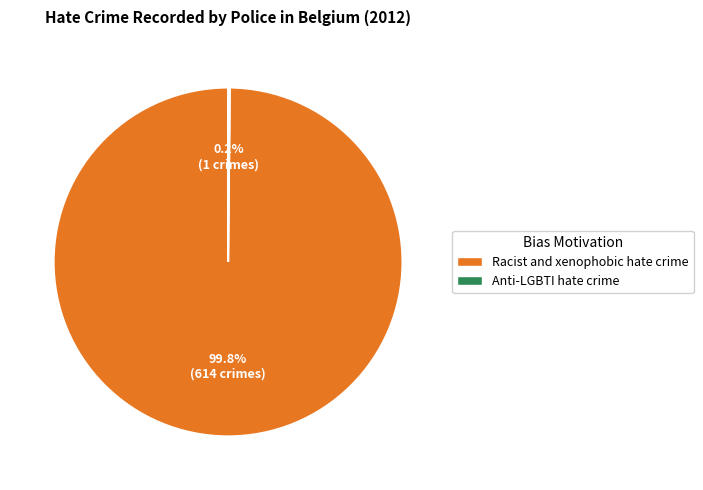

How much of the chart is everything except Racist and xenophobic hate crime?

0.2%